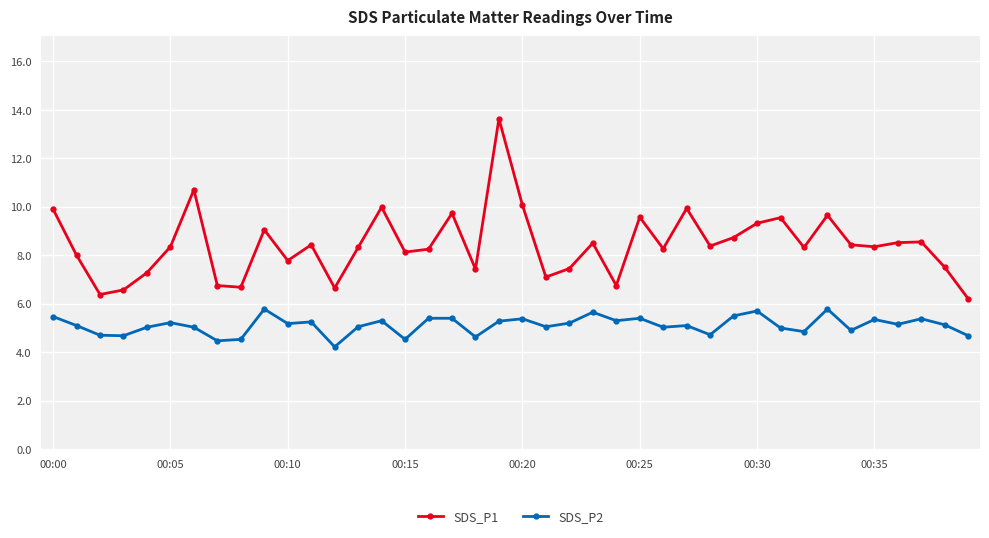

How many data points does each series have?

40